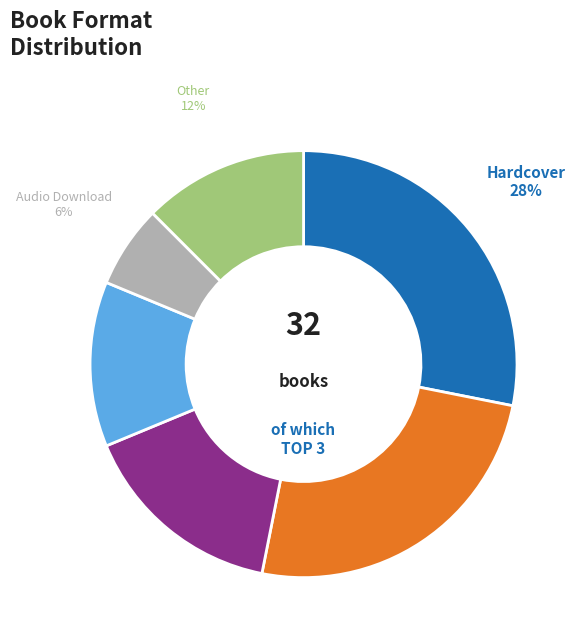

To the nearest percent, what is the average slice percentage?

17%